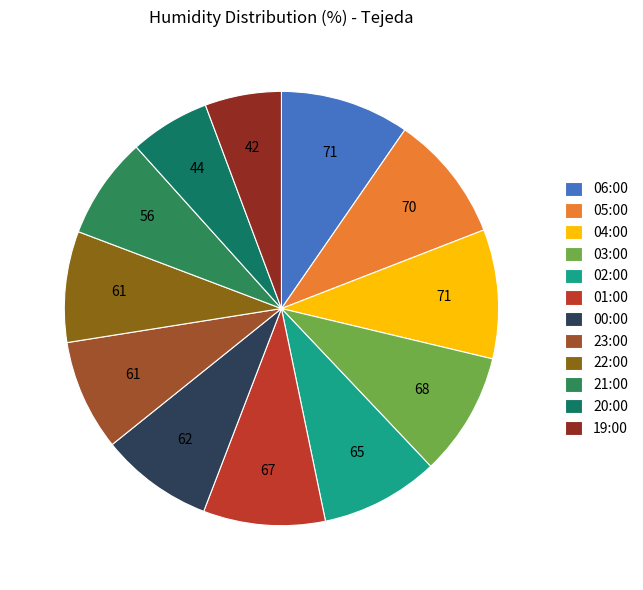

Combined, what portion of the pie is 06:00 and 20:00?

15.6%